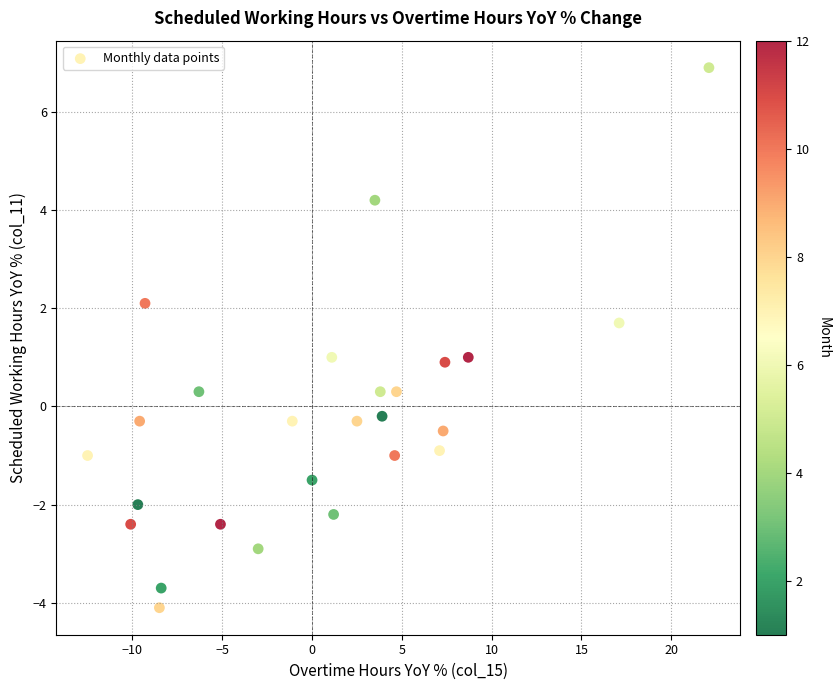

What is the range of X values (max minus min)?

34.6